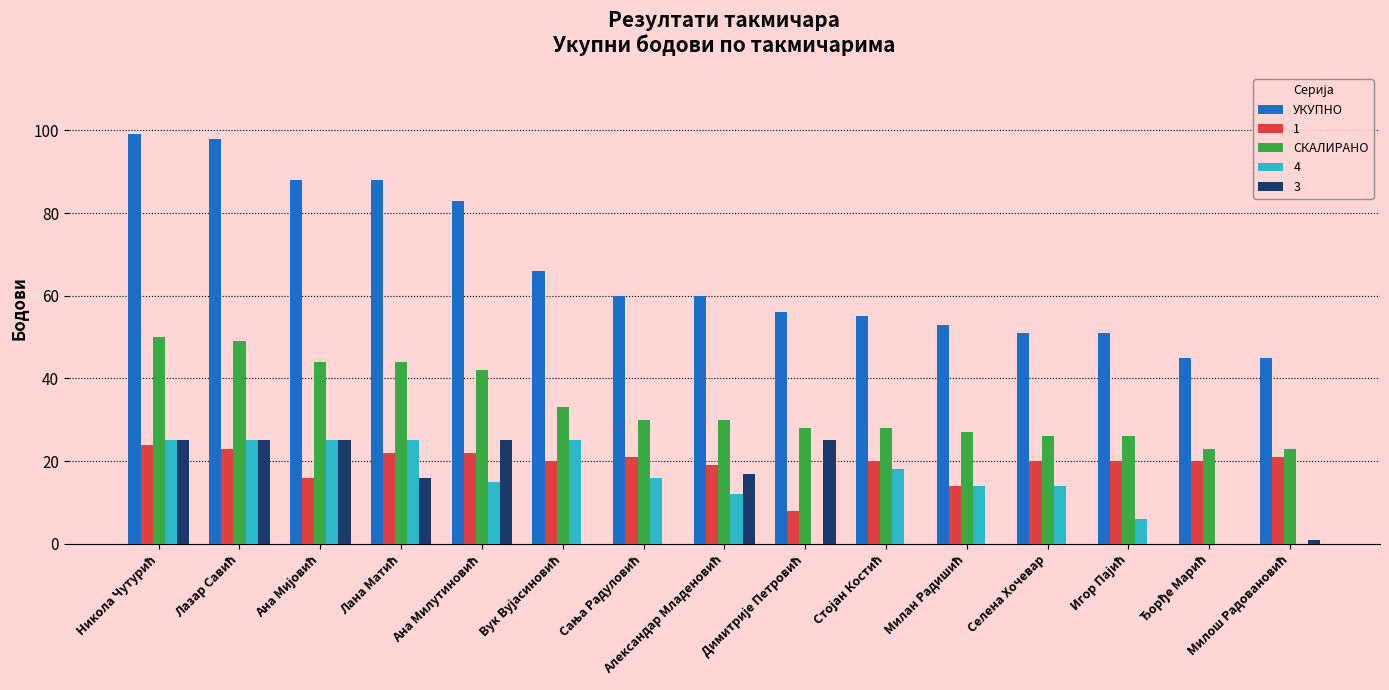

Which series has the largest total across all categories?

УКУПНО